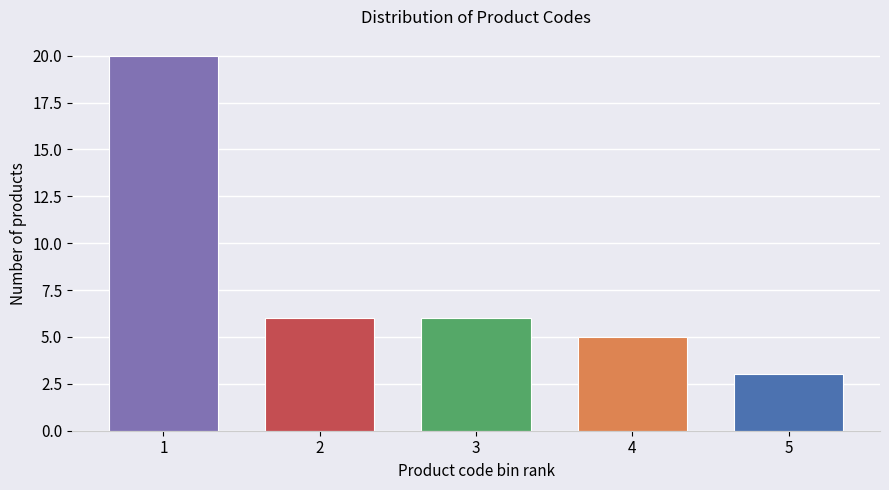

Reading right to left, transcribe all the data shown in this chart.

5=3	4=5	3=6	2=6	1=20